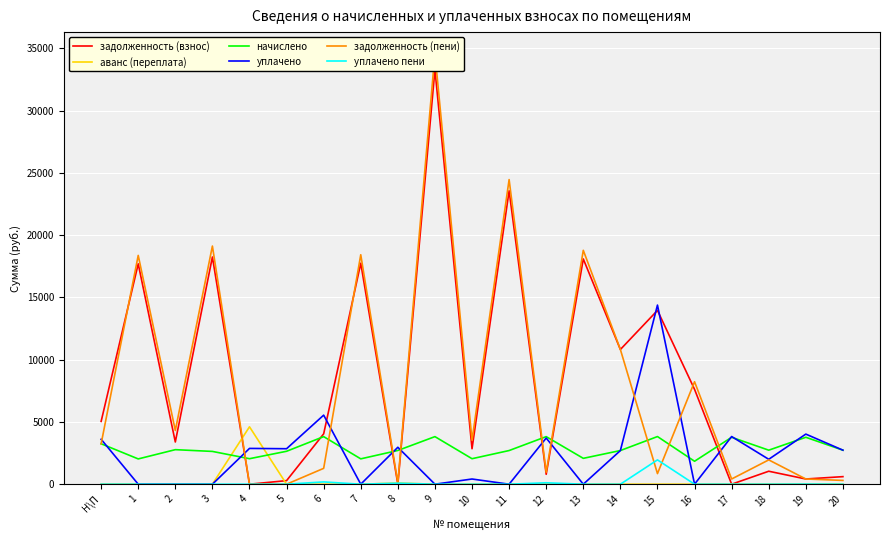

True or false: уплачено and аванс (переплата) cross at least once.

True